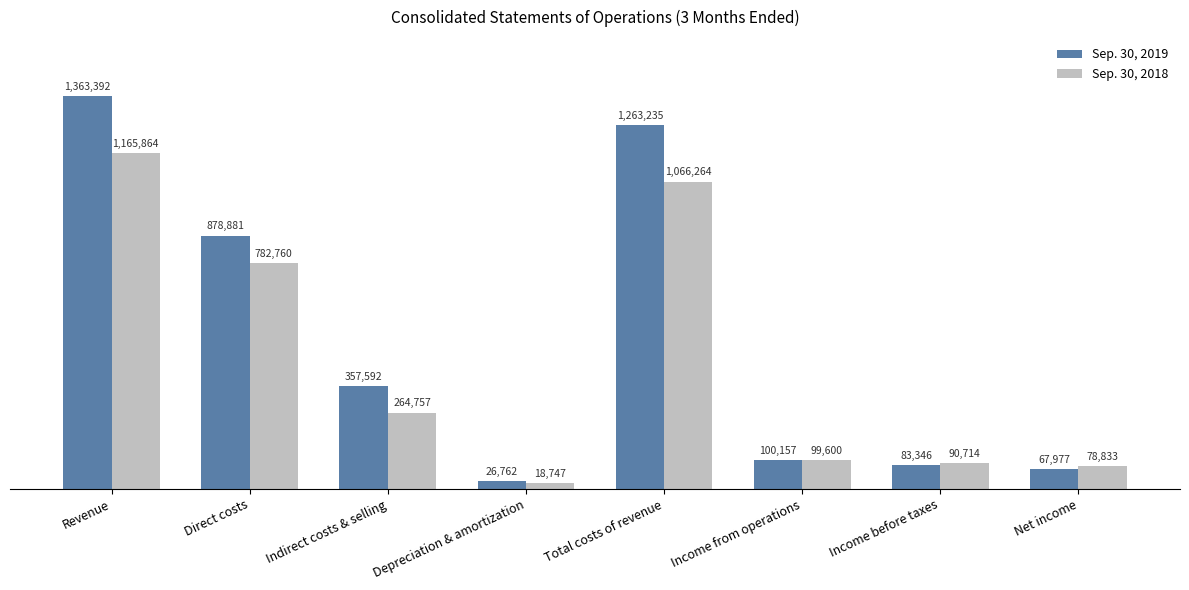

Where is Sep. 30, 2018 nearest to the value 592305?

Direct costs